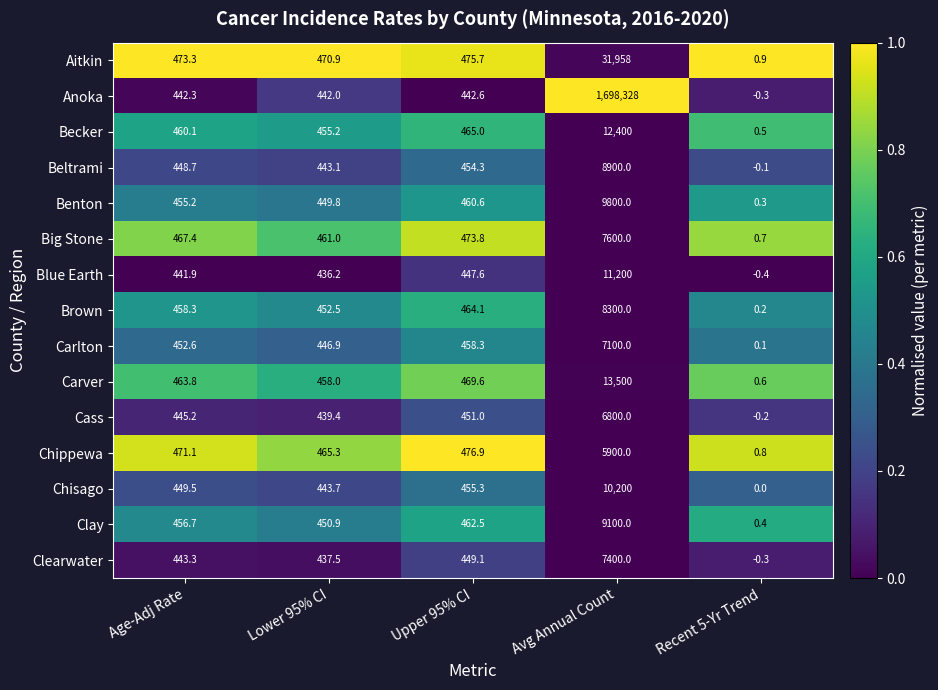

What is the approximate value of Cass at Upper 95% CI?

451.0